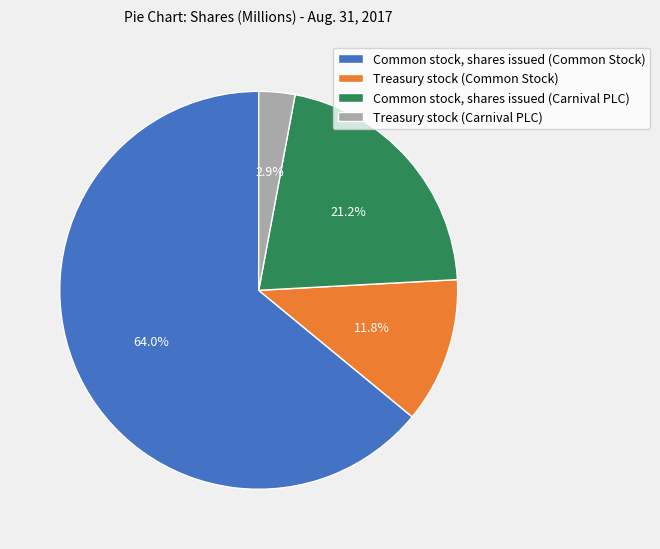

Is there any slice that represents more than half of the pie?

Yes